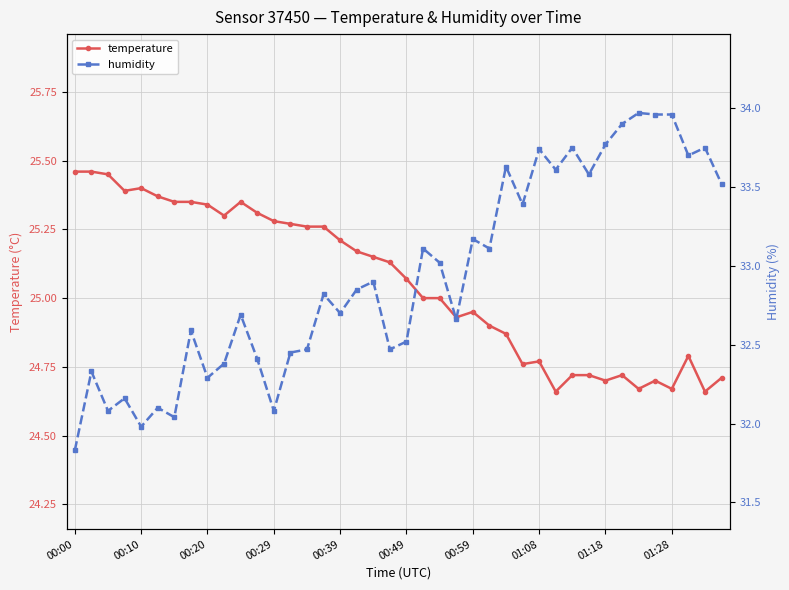

Is it true that temperature equals 25.2 at 00:39?

True